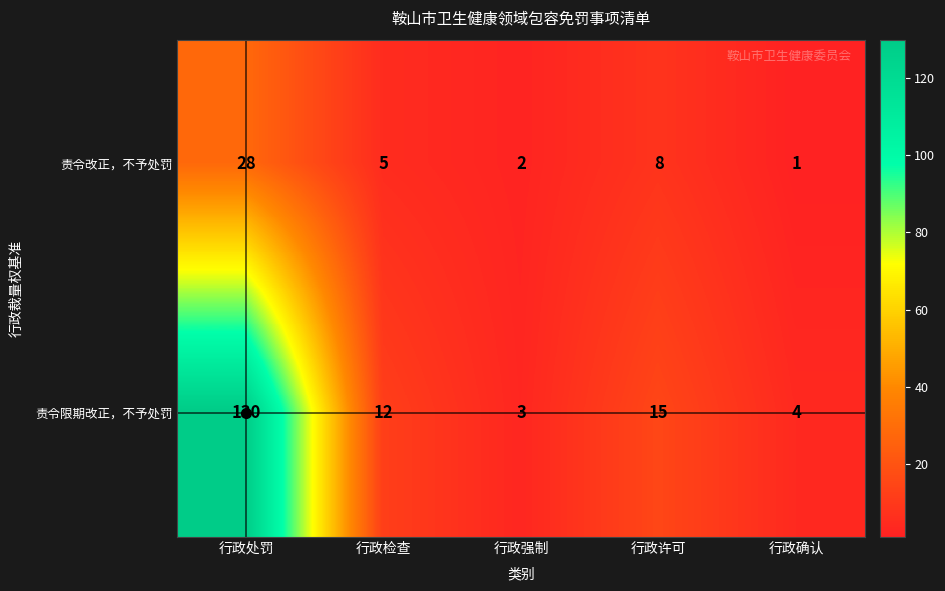

What is the spread (max minus min) of values at 行政检查?

7